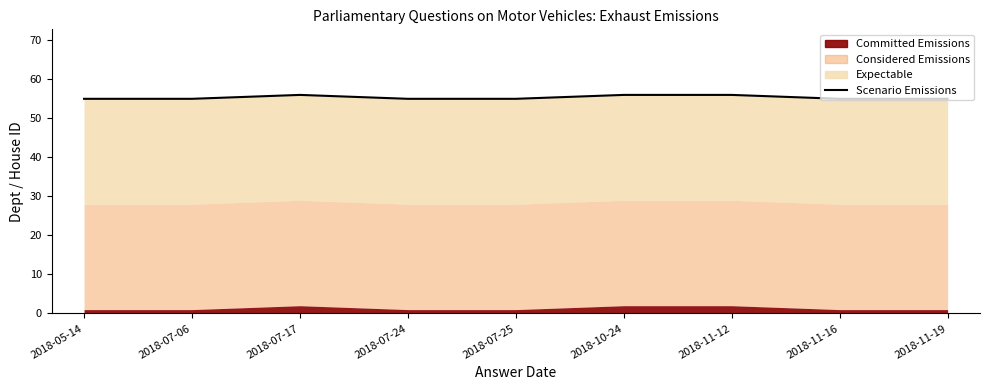

What is the difference between the maximum and second lowest values?

1